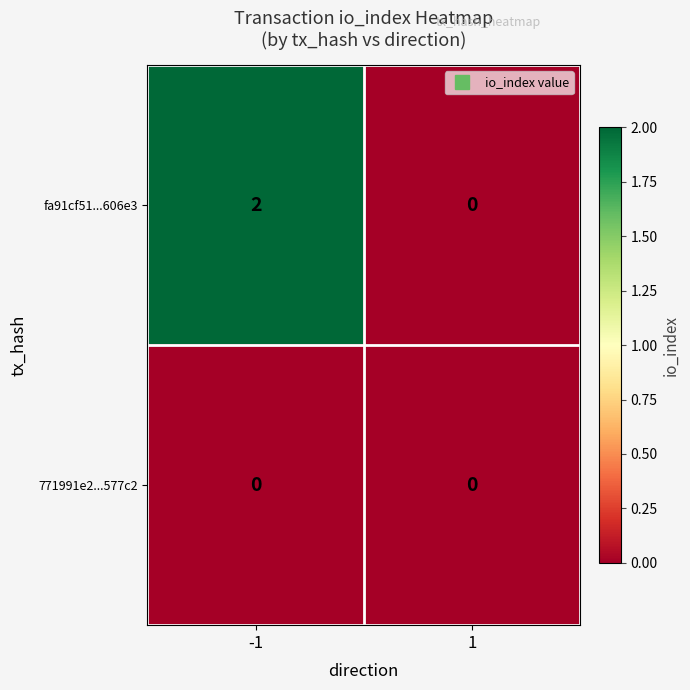

The fa91cf51...606e3 series shows 1 at 1. True or false?

False